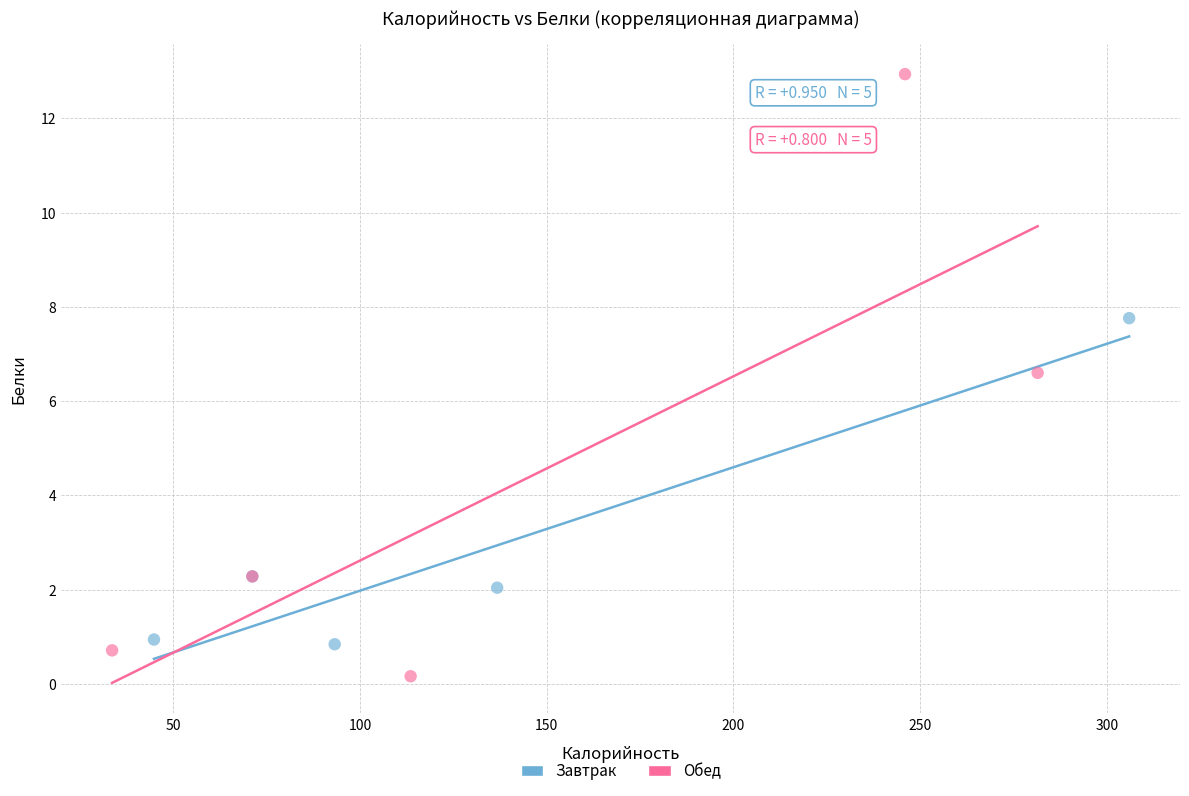

Which series has the widest spread of Y values?

Обед